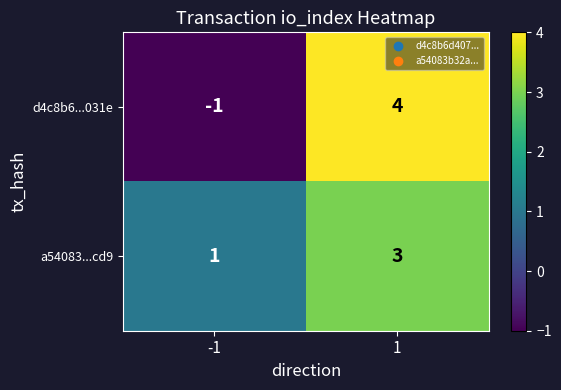

What is the approximate value of a54083...cd9 at 1?

3